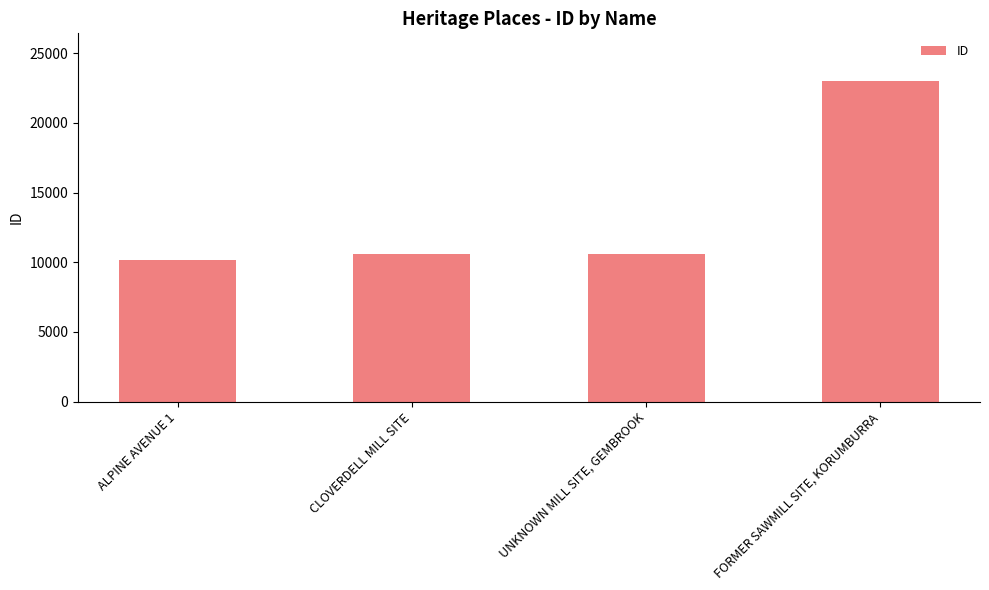

What is the value of the 2nd bar from the left?

10608